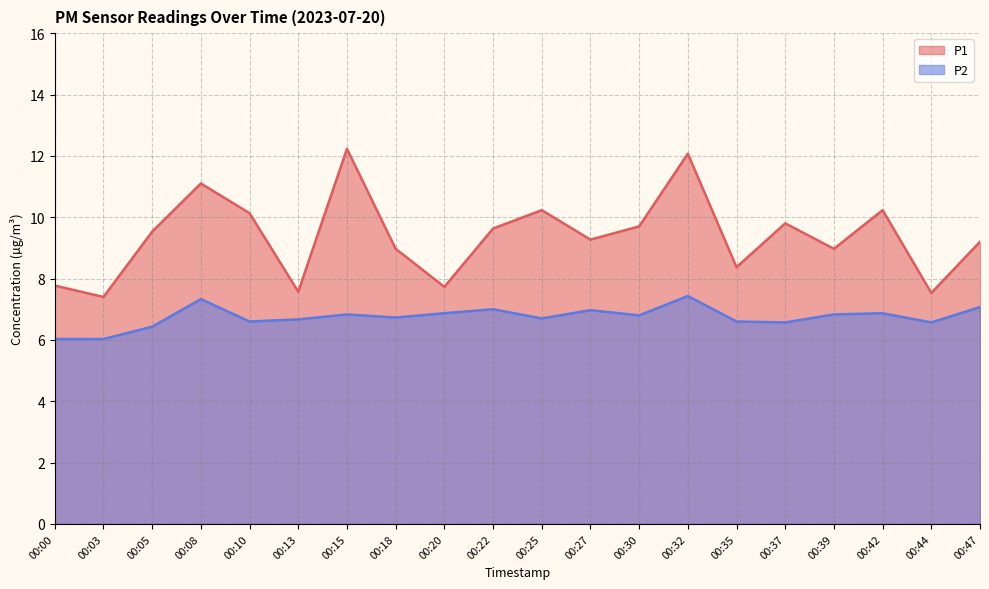

How many series are shown in this chart?

2